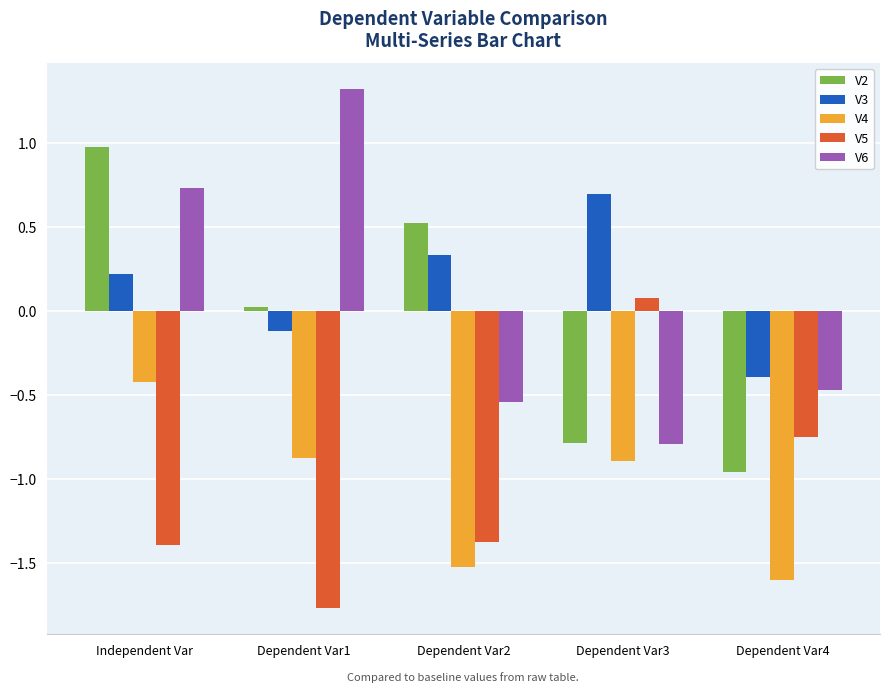

How many positive values does the V2 series have?

3